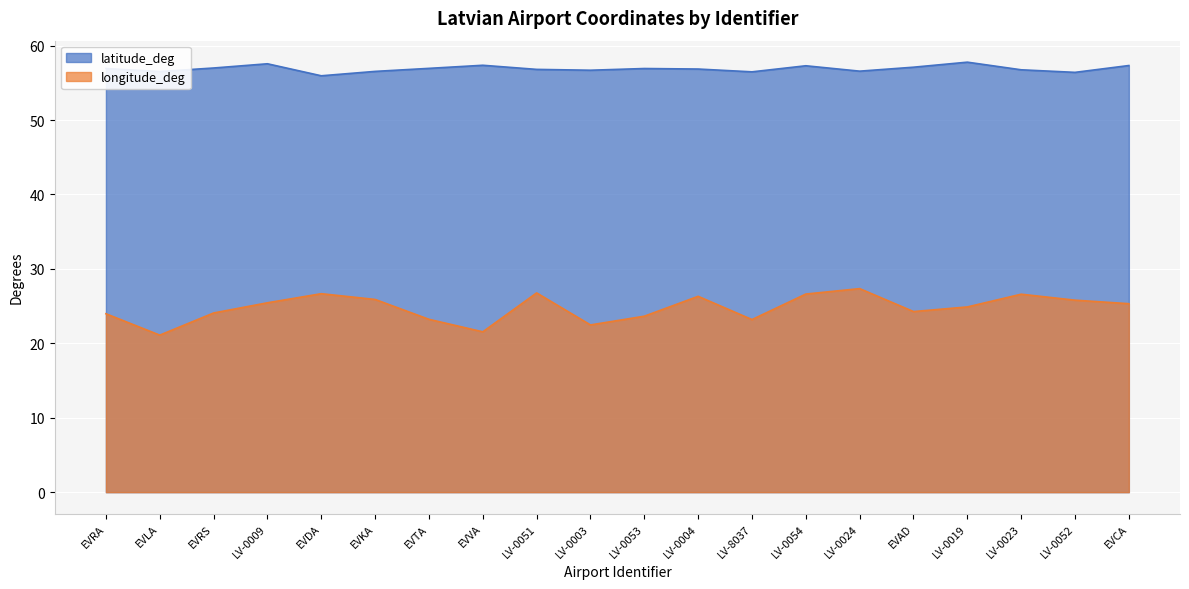

At which label is latitude_deg closest to 56?

EVDA